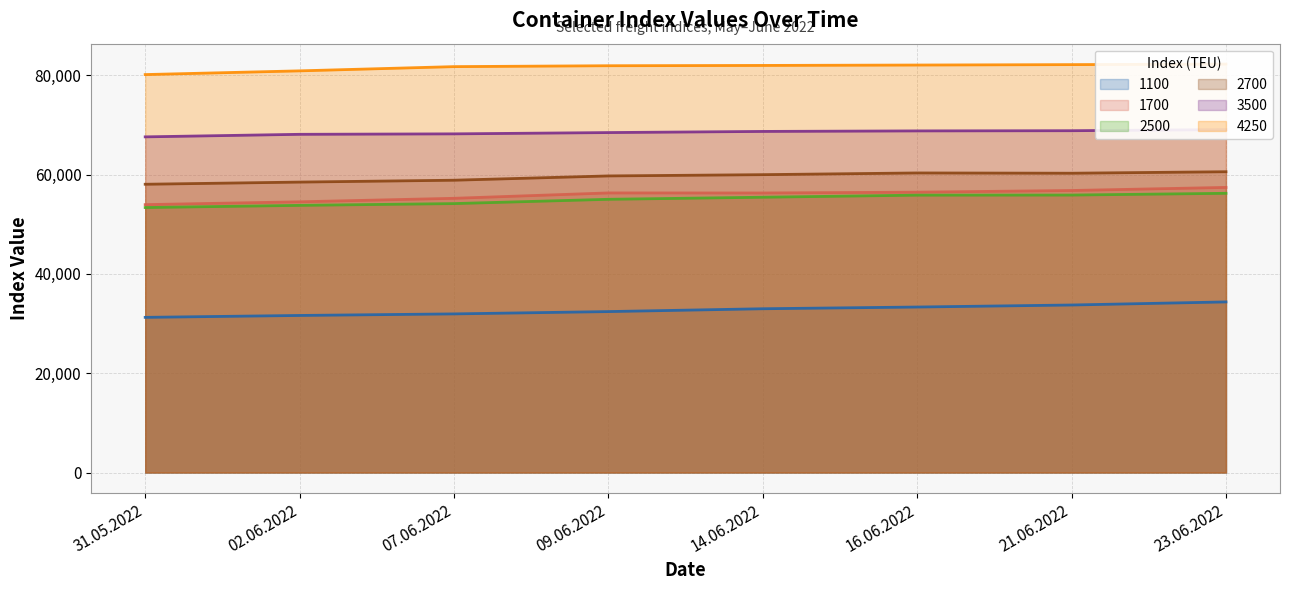

Where is 1700 nearest to the value 55702?

07.06.2022